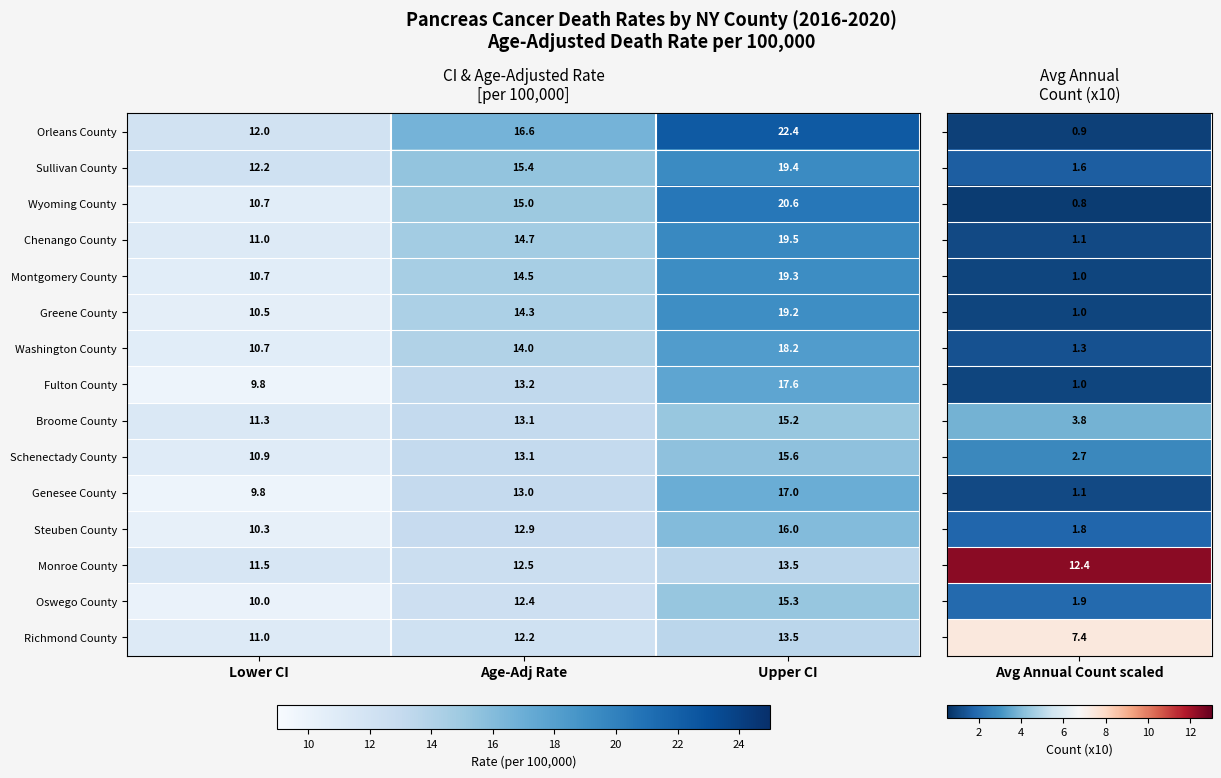

List the labels in order of Steuben County value, smallest first.

Lower CI, Age-Adj Rate, Upper CI